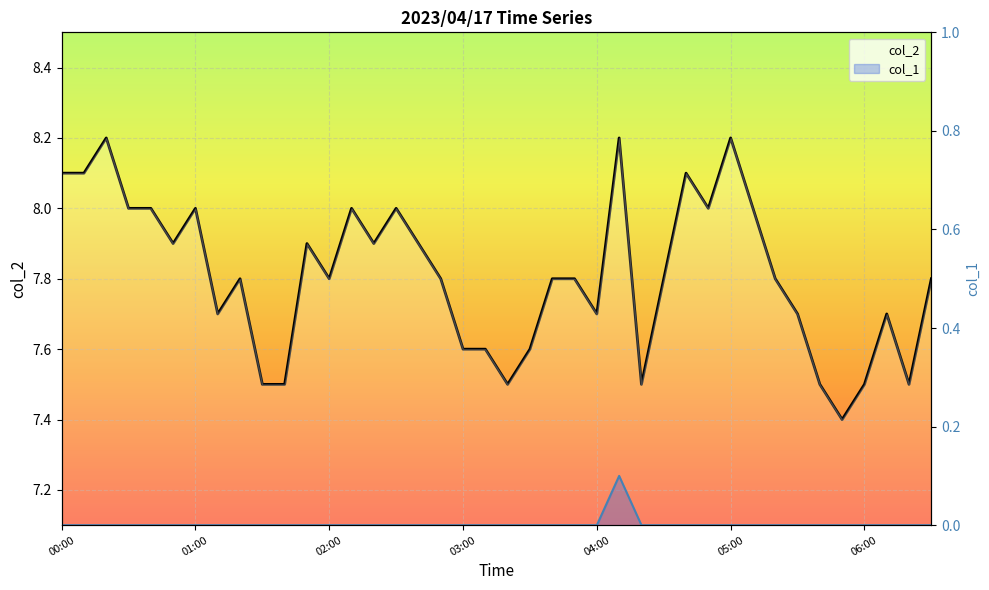

Reading left to right, extract all data points from this chart.

col_2: 8.1	8.1	8.2	8.0	8.0	7.9	8.0	7.7	7.8	7.5	7.5	7.9	7.8	8.0	7.9	8.0	7.9	7.8	7.6	7.6	7.5	7.6	7.8	7.8	7.7	8.2	7.5	7.8	8.1	8.0	8.2	8.0	7.8	7.7	7.5	7.4	7.5	7.7	7.5	7.8
col_1: 0.0	0.0	0.0	0.0	0.0	0.0	0.0	0.0	0.0	0.0	0.0	0.0	0.0	0.0	0.0	0.0	0.0	0.0	0.0	0.0	0.0	0.0	0.0	0.0	0.0	0.1	0.0	0.0	0.0	0.0	0.0	0.0	0.0	0.0	0.0	0.0	0.0	0.0	0.0	0.0